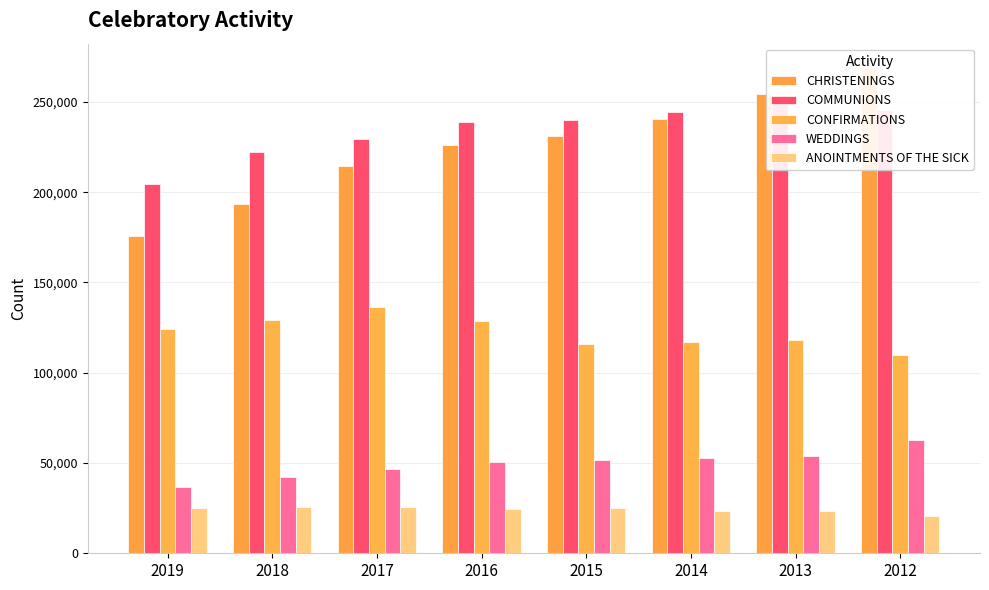

Which series has the largest total across all categories?

COMMUNIONS